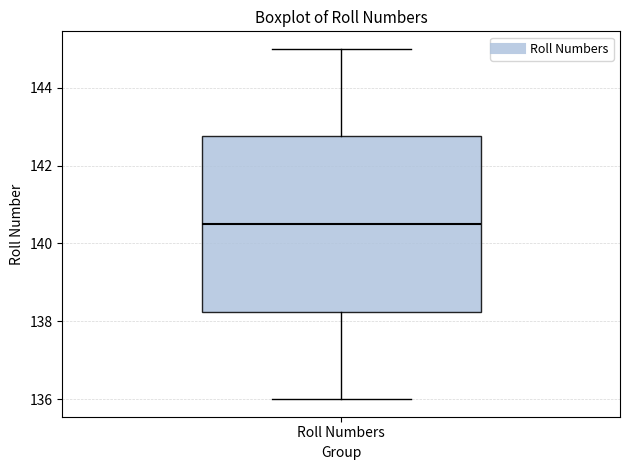

Transcribe this box plot: give where the median line is, the range the box spans, and where the two whiskers end, as read against the y-axis. The values are not printed on the chart, so give them approximately, as read against the axis.

median 140.6, box 138.2 to 142.8, whiskers 136.0 to 145.0